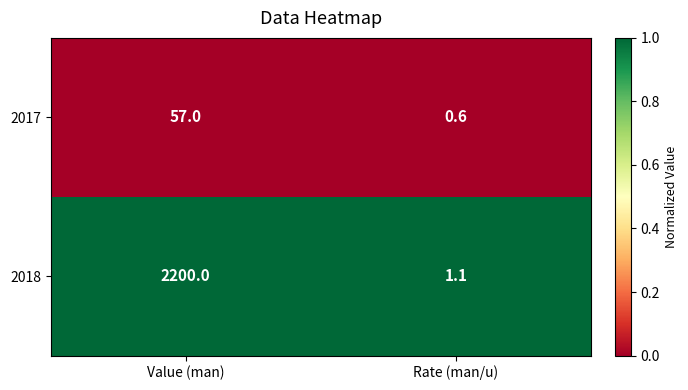

Which category has the highest value in the 2018 series?

Value (man)